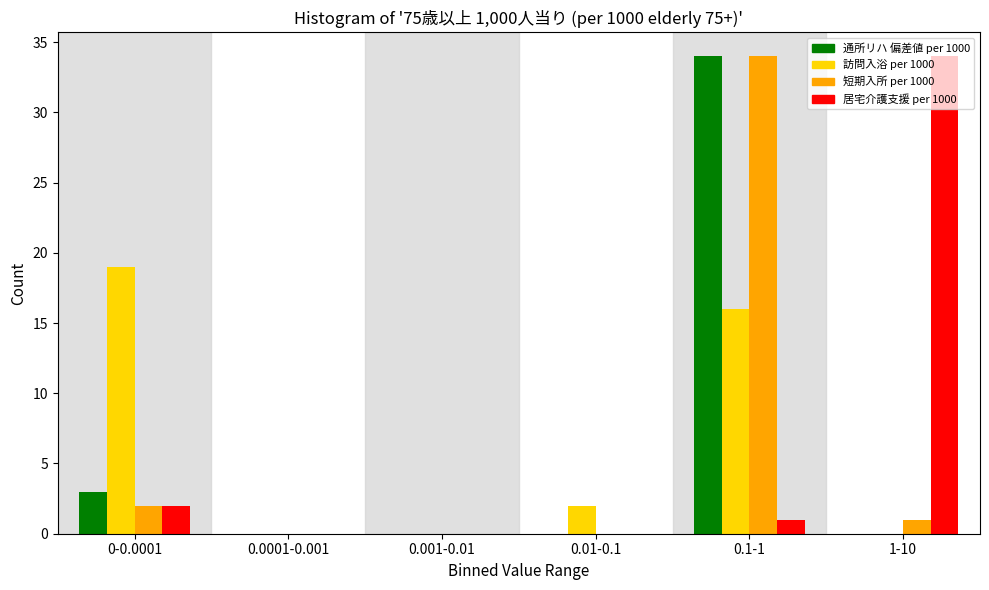

Where is 通所リハ 偏差値 per 1000 nearest to the value 17?

0-0.0001